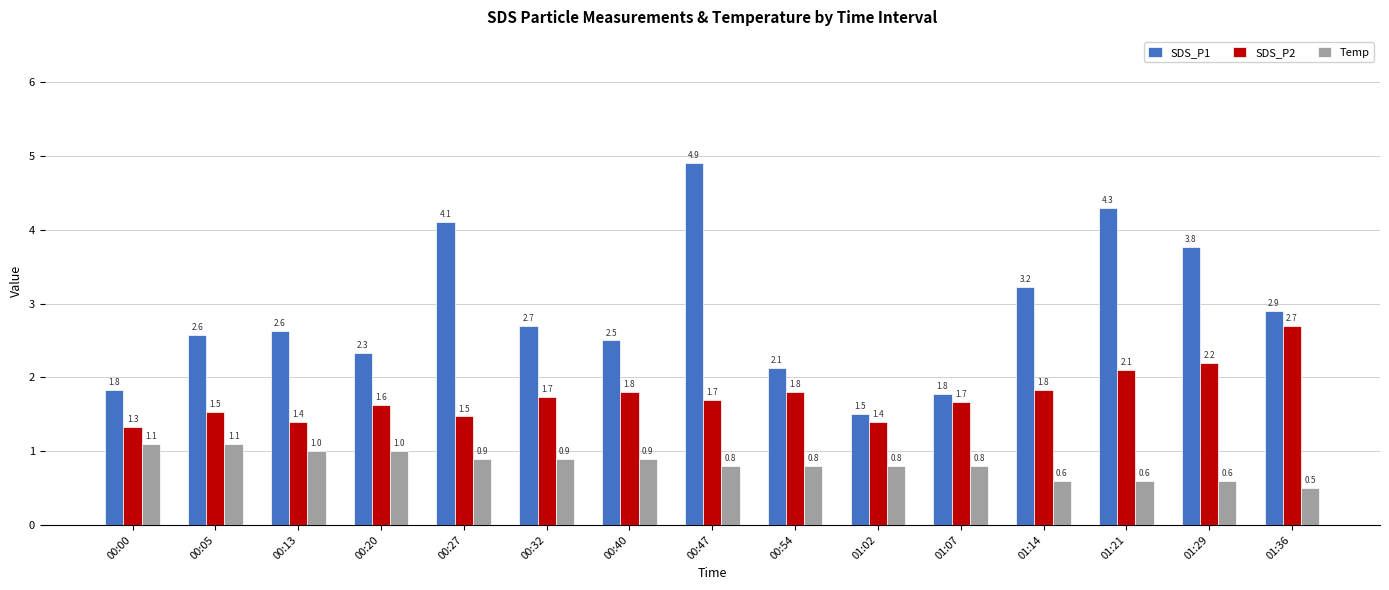

How many Temp values are between 0 and 1?

13